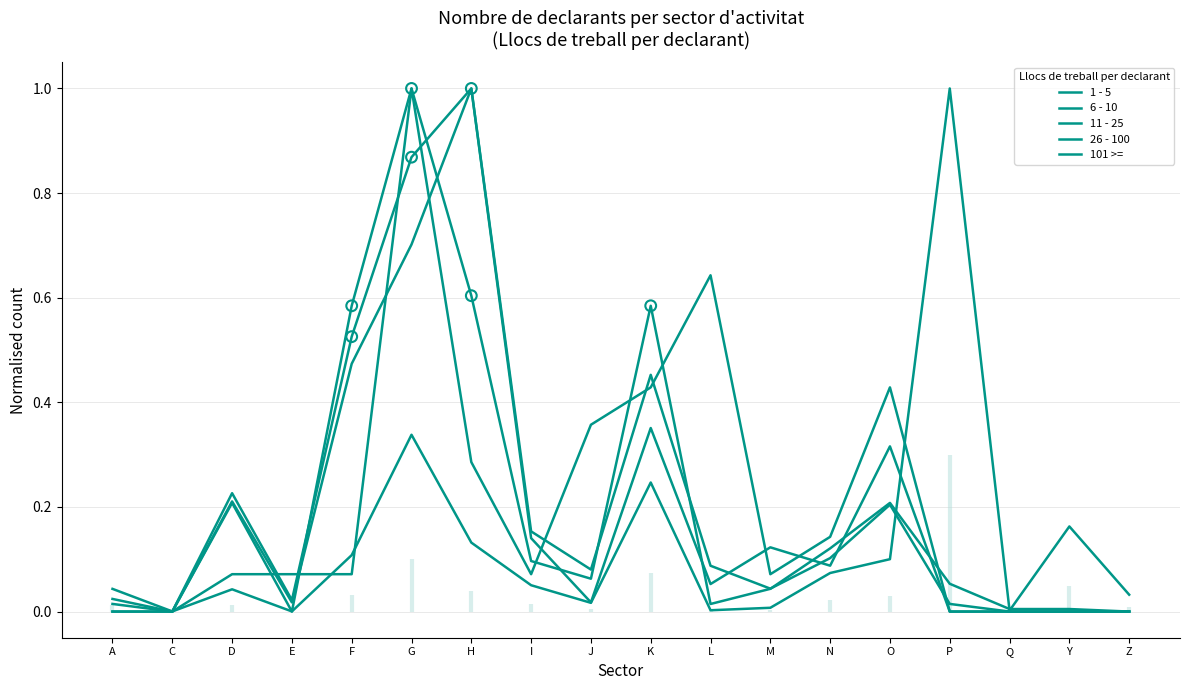

At which category is the sum across all series the highest?

G